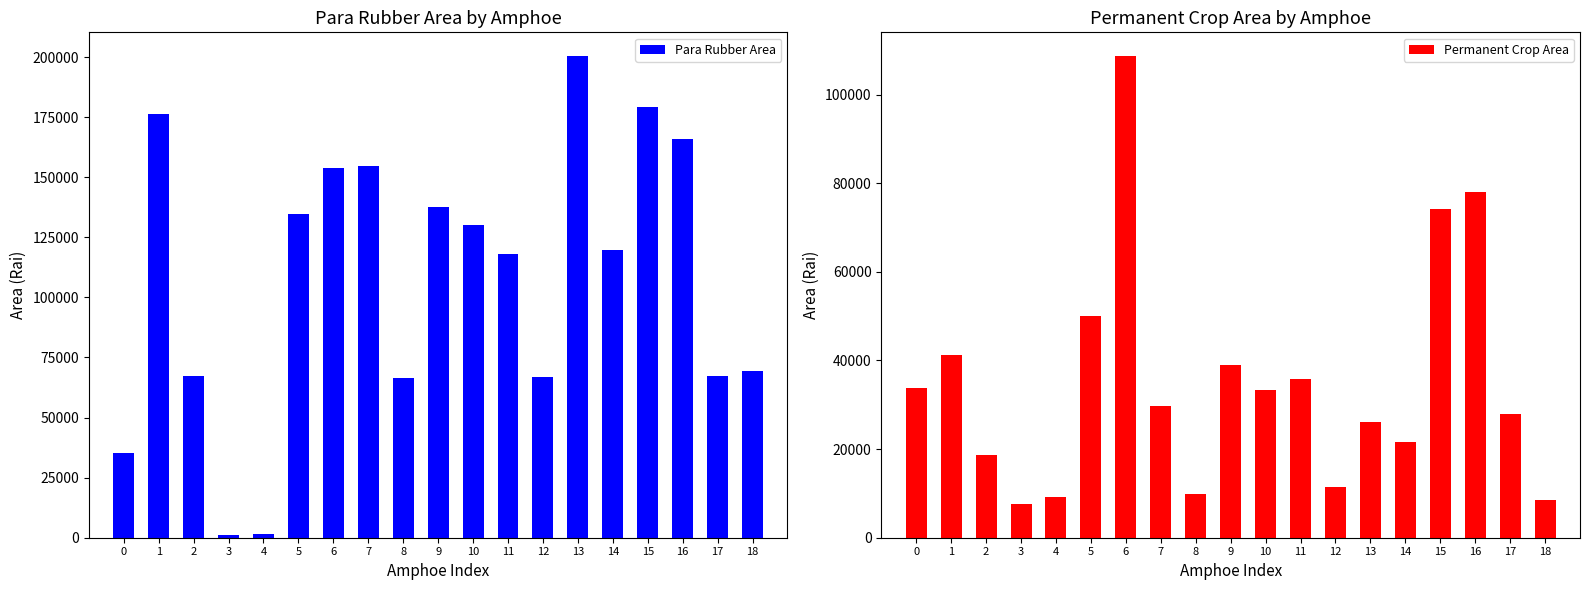

At which category is the sum across all series the highest?

6